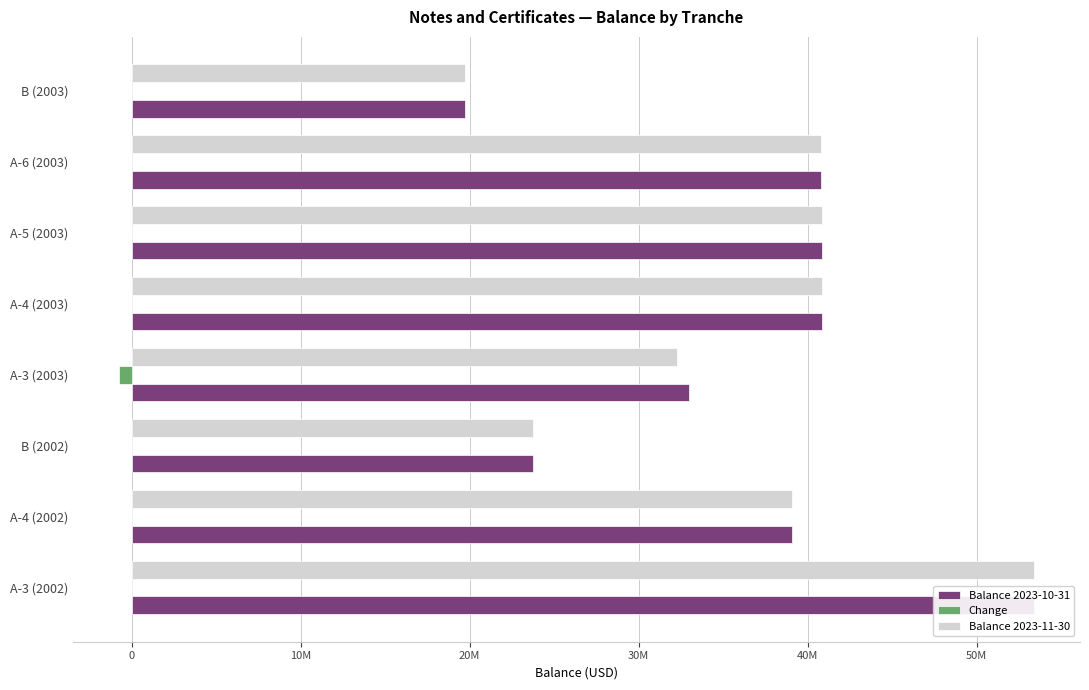

List the series in order of their peak value, highest first.

Balance 2023-10-31, Balance 2023-11-30, Change